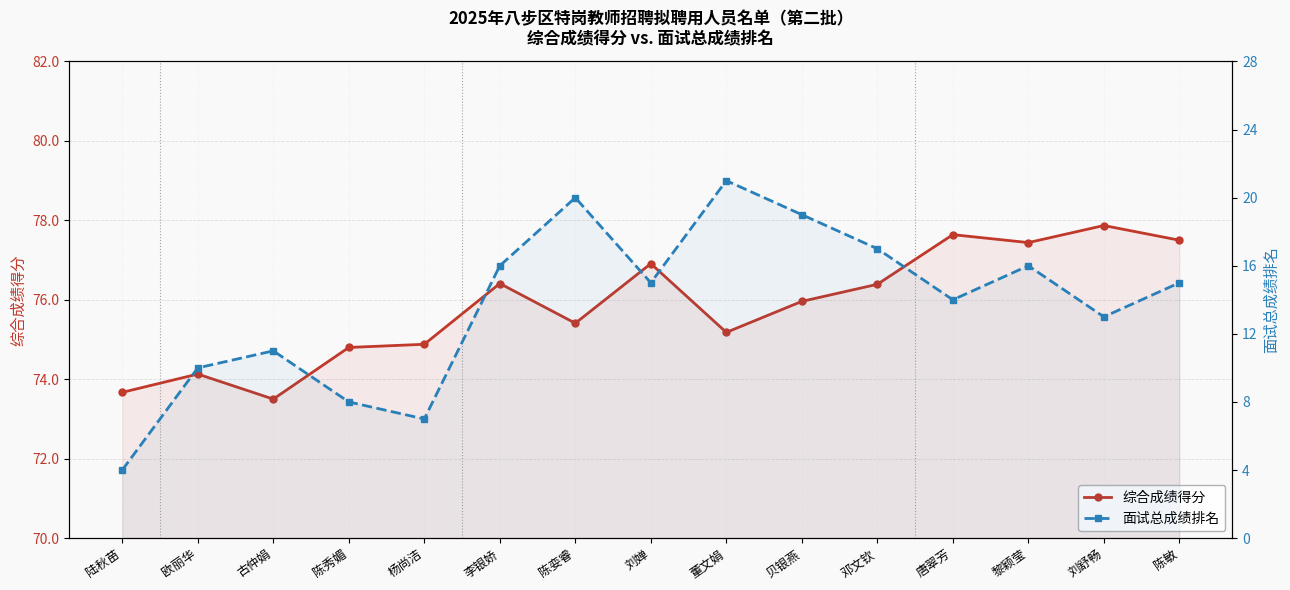

At which label does 综合成绩得分 reach its peak?

刘舒畅